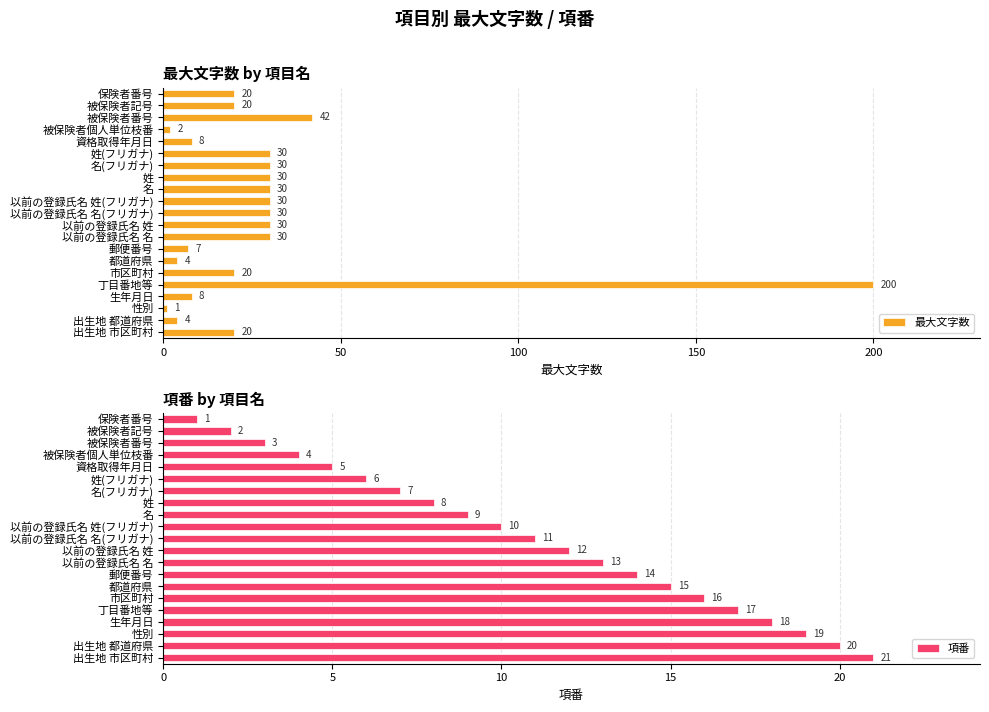

Where is 最大文字数 nearest to the value 100?

被保険者番号